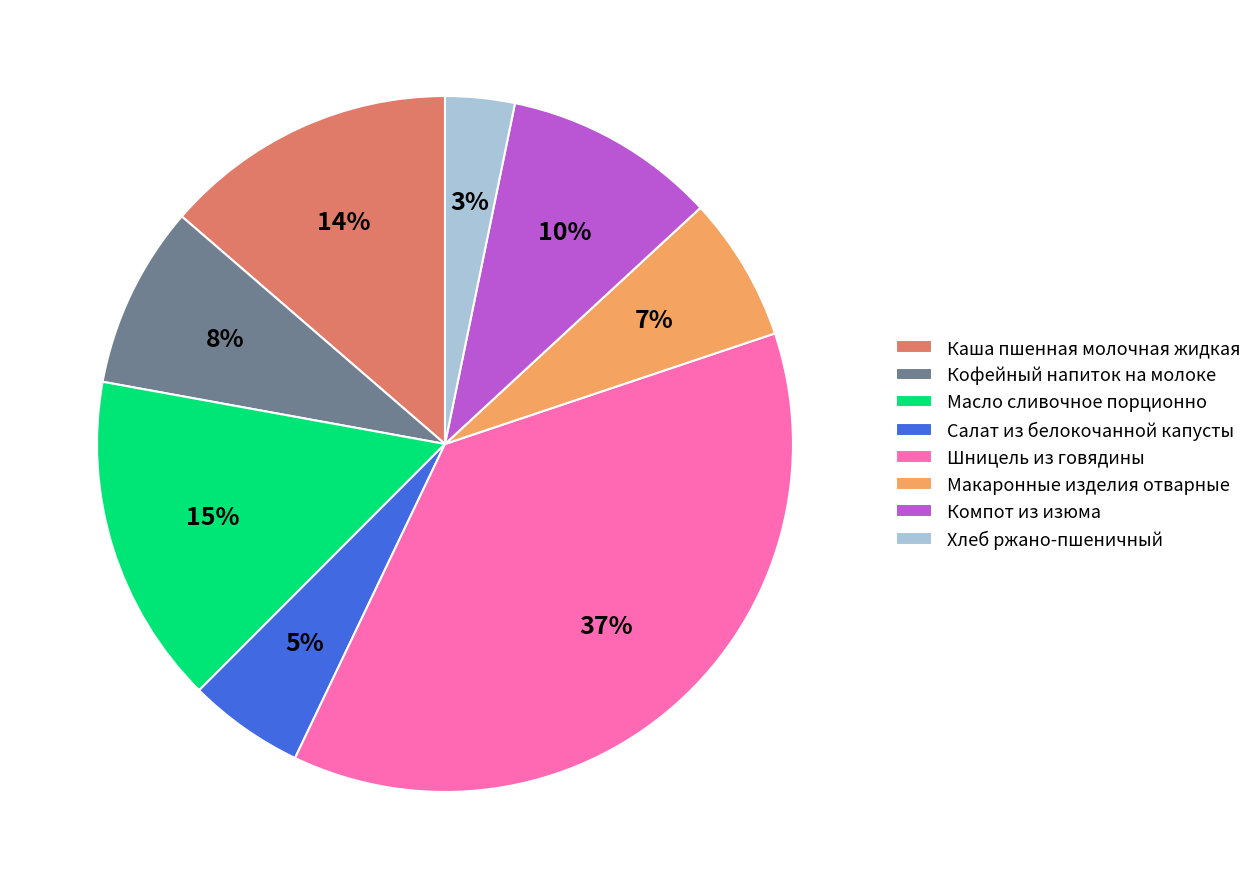

Which has a higher value, Масло сливочное порционно or Макаронные изделия отварные?

Масло сливочное порционно